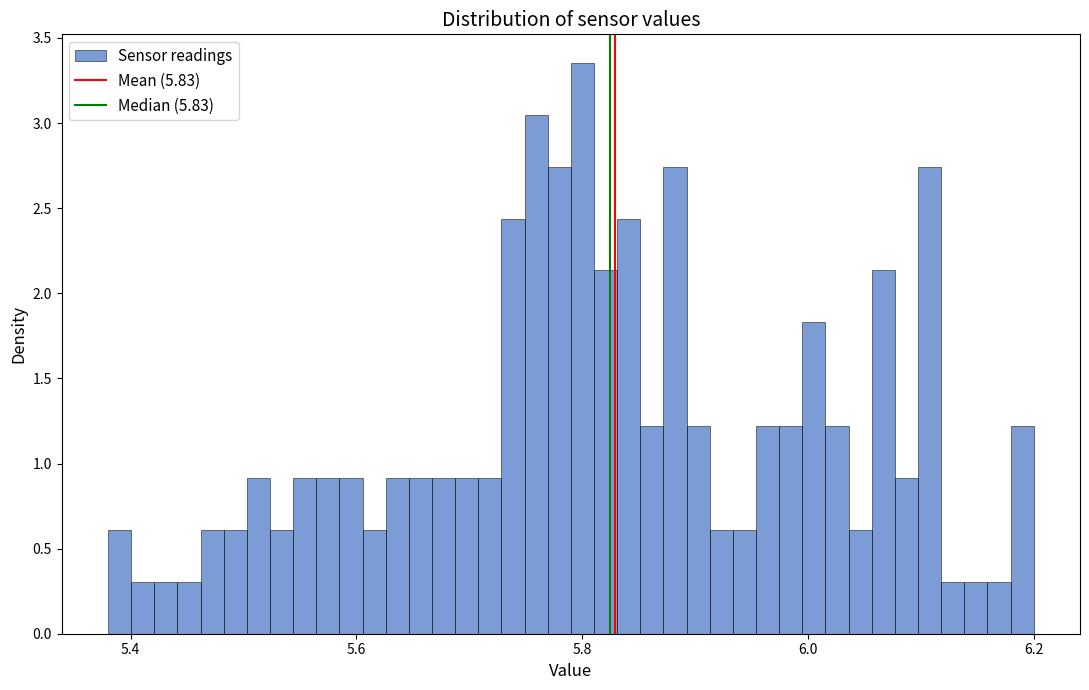

Around what value on the x-axis is the tallest bar? Give the approximate position of its centre, as read against the axis.

5.80